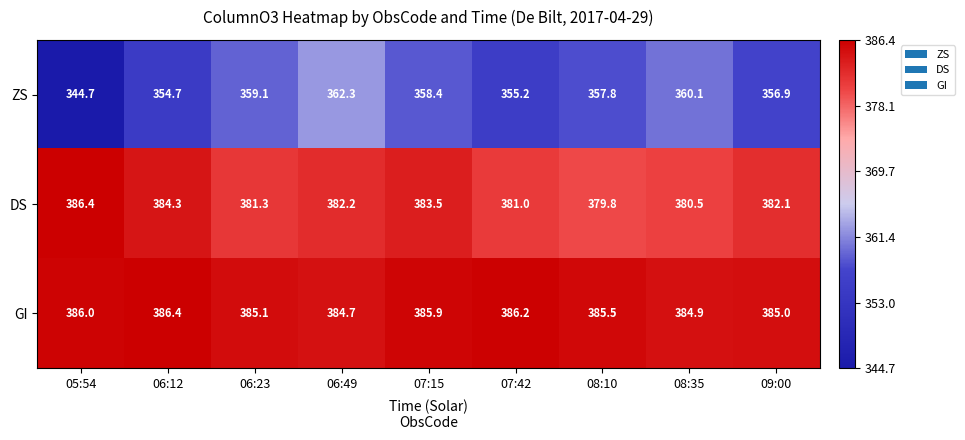

Reading right to left, what are all the values shown in this chart?

ZS: 356.9	360.1	357.8	355.2	358.4	362.3	359.1	354.7	344.7
DS: 382.1	380.5	379.8	381.0	383.5	382.2	381.3	384.3	386.4
GI: 385.0	384.9	385.5	386.2	385.9	384.7	385.1	386.4	386.0